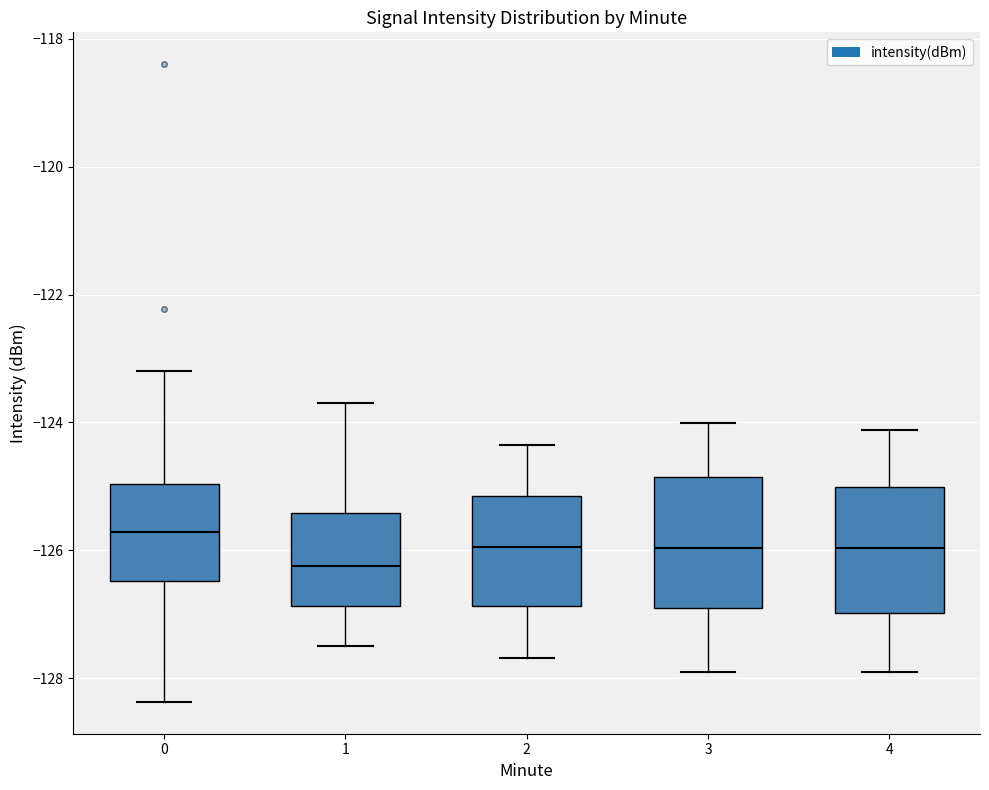

Reading left to right, read every box against the y-axis: the position of its median line, the range the box covers, and the ends of its whiskers. The values are not printed on the chart, so give them approximately, as read against the axis.

0: median -125.8, box -126.4 to -125.0, whiskers -128.4 to -123.2
1: median -126.2, box -126.8 to -125.4, whiskers -127.4 to -123.6
2: median -126.0, box -126.8 to -125.2, whiskers -127.6 to -124.4
3: median -126.0, box -126.8 to -124.8, whiskers -128.0 to -124.0
4: median -126.0, box -127.0 to -125.0, whiskers -128.0 to -124.2